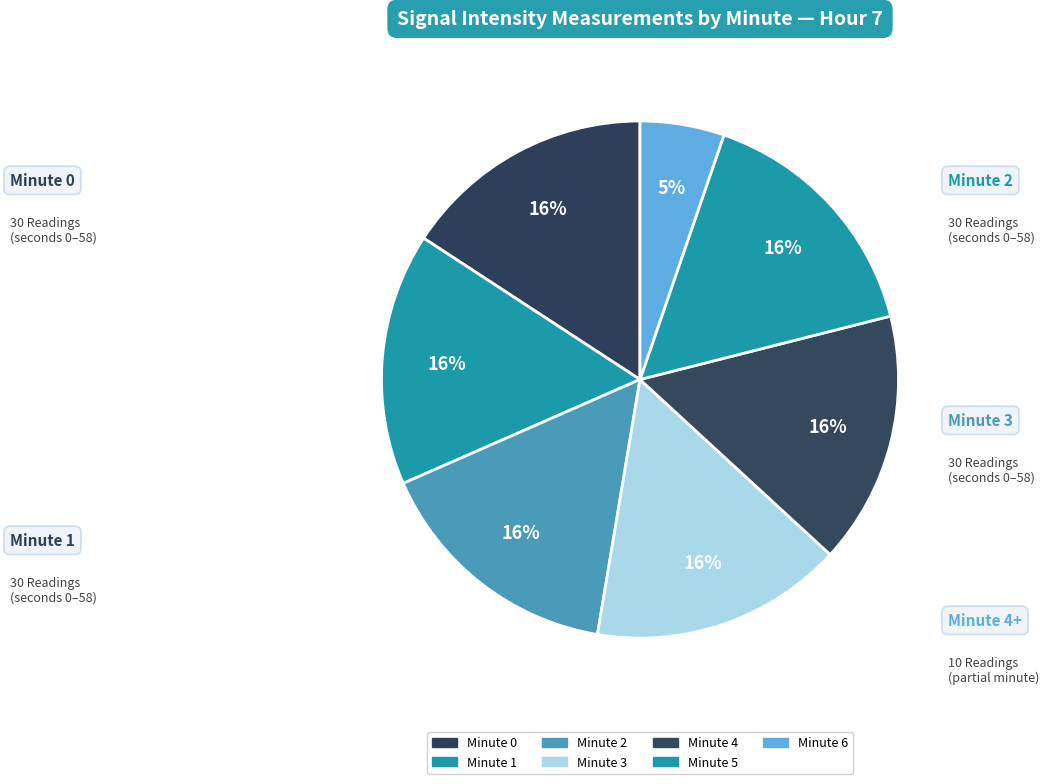

To the nearest percent, what is the combined percentage of Minute 0 and Minute 6?

21%